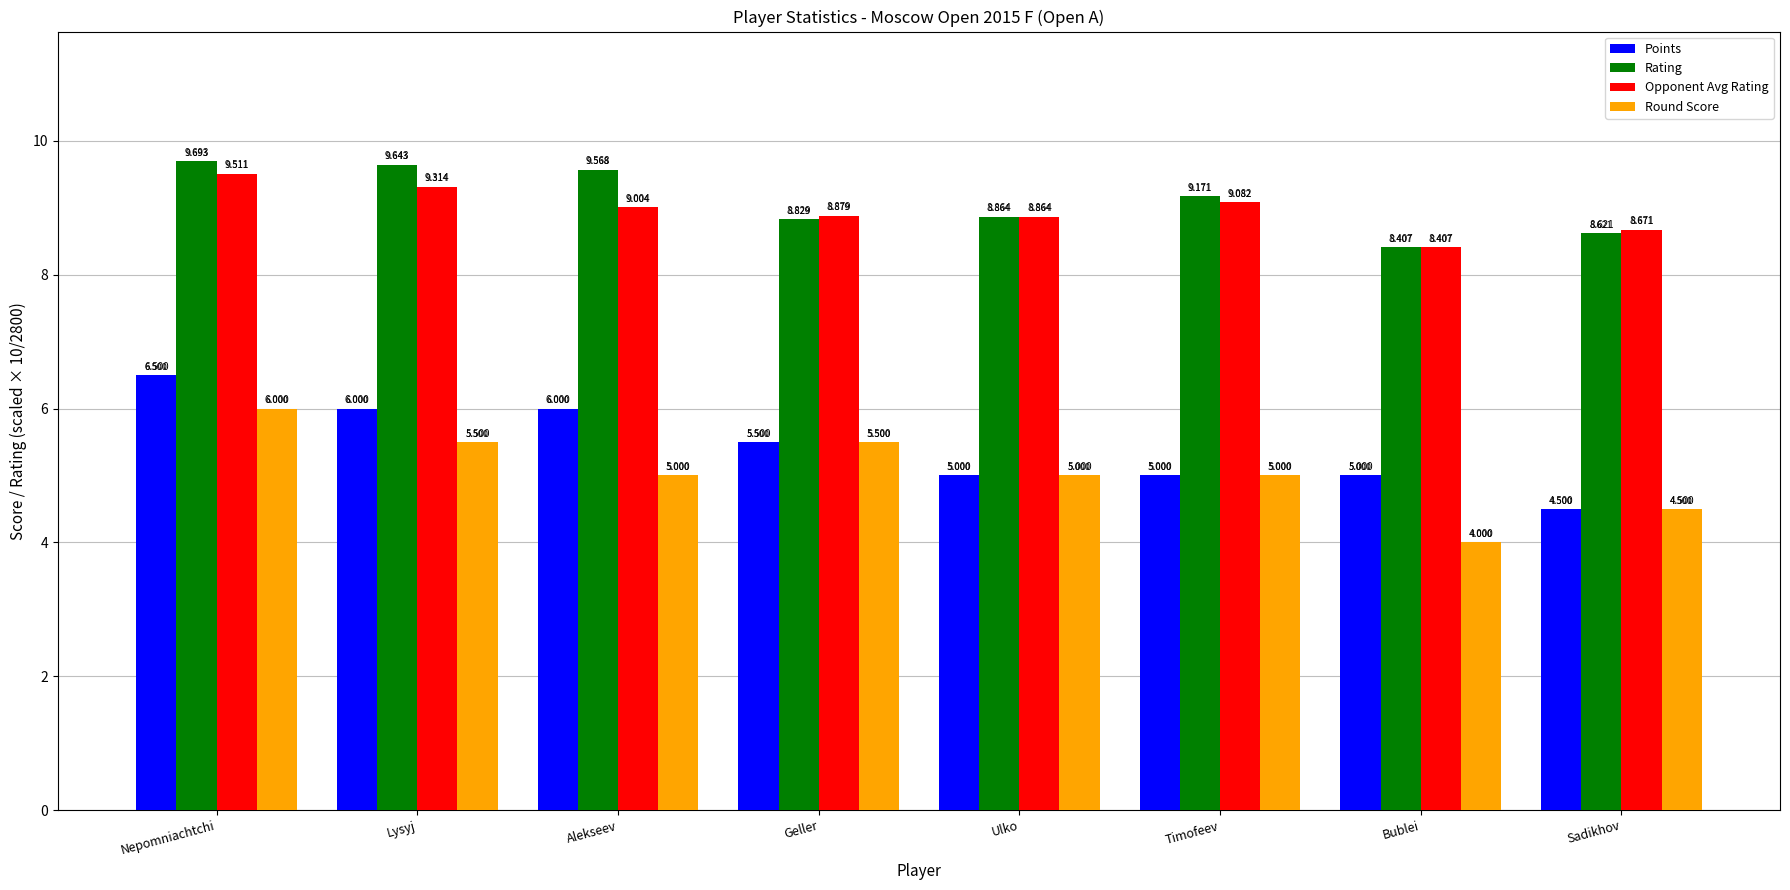

True or false: Points has a value of 5.0 at Timofeev.

True